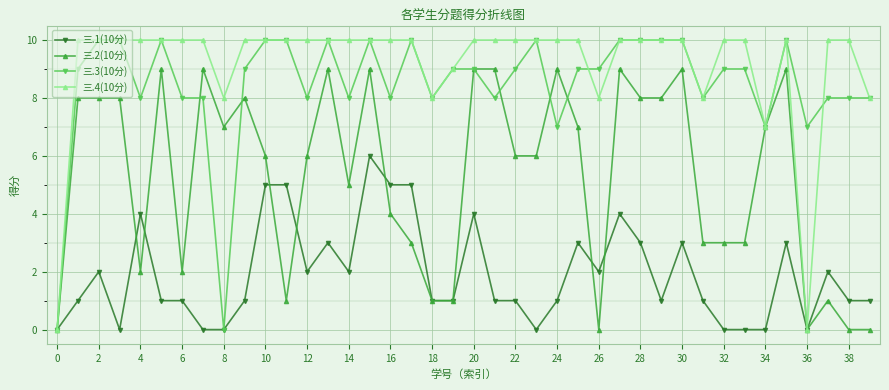

True or false: 三.1(10分) has more than 1 points higher than both neighbors.

True